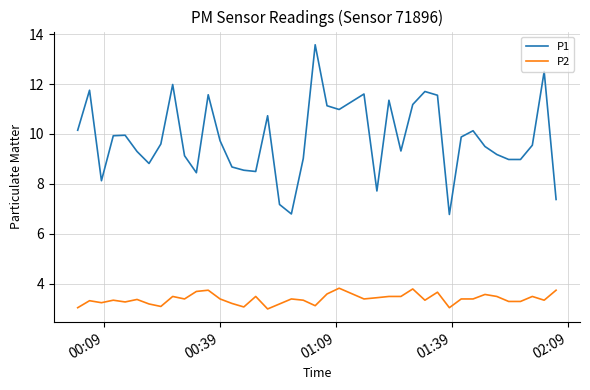

What is the difference between the maximum and minimum values in the P1 series?

6.8